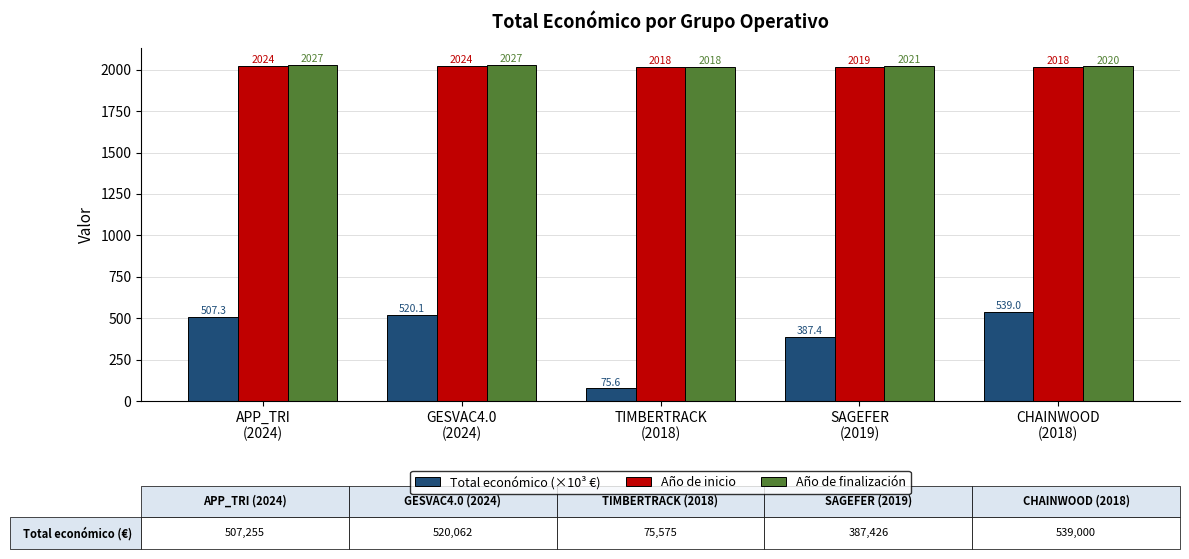

Reading right to left, extract all data points from this chart.

Total económico (×10³ €): 539.0	387.4	75.6	520.1	507.3
Año de inicio: 2018.0	2019.0	2018.0	2024.0	2024.0
Año de finalización: 2020.0	2021.0	2018.0	2027.0	2027.0